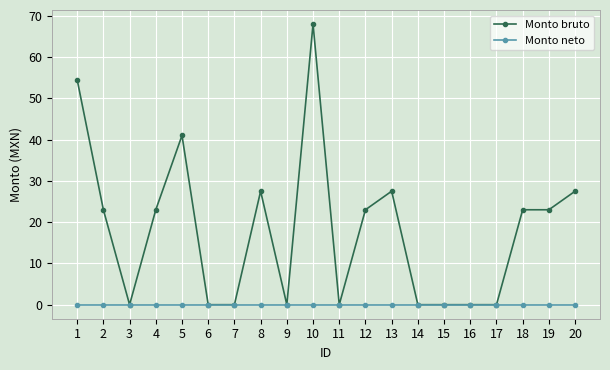

Reading left to right, list all the values displayed in this chart.

Monto bruto: 54.5	23.0	0.0	23.0	41.0	0.0	0.0	27.5	0.0	68.0	0.0	23.0	27.5	0.0	0.0	0.0	0.0	23.0	23.0	27.5
Monto neto: 0.0	0.0	0.0	0.0	0.0	0.0	0.0	0.0	0.0	0.0	0.0	0.0	0.0	0.0	0.0	0.0	0.0	0.0	0.0	0.0